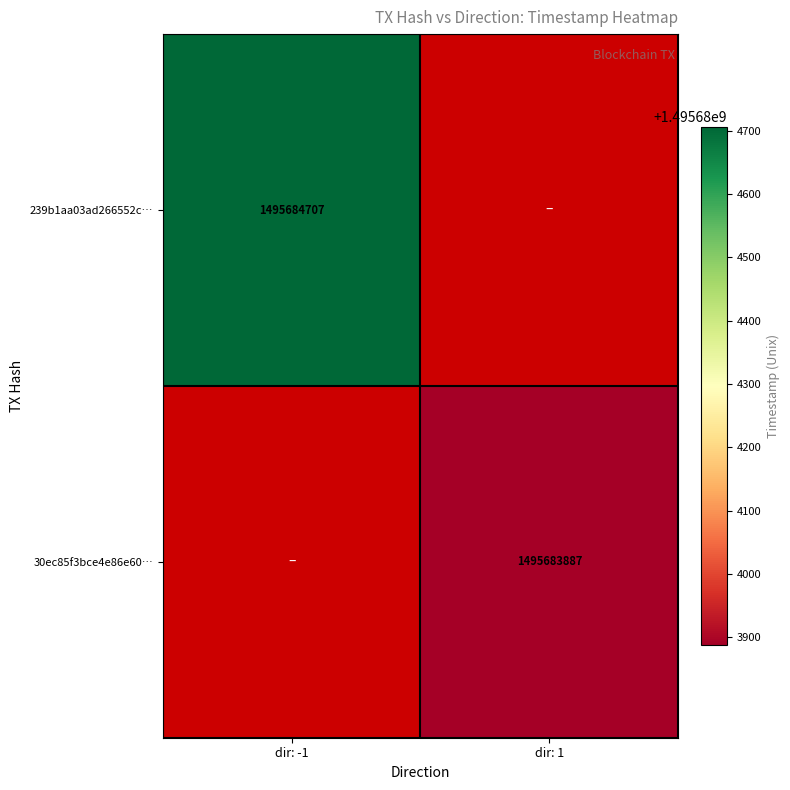

True or false: 30ec85f3bce4e86e60a5b8ea755e60117f191ea has a value of -951358375 at direction_-1.

False